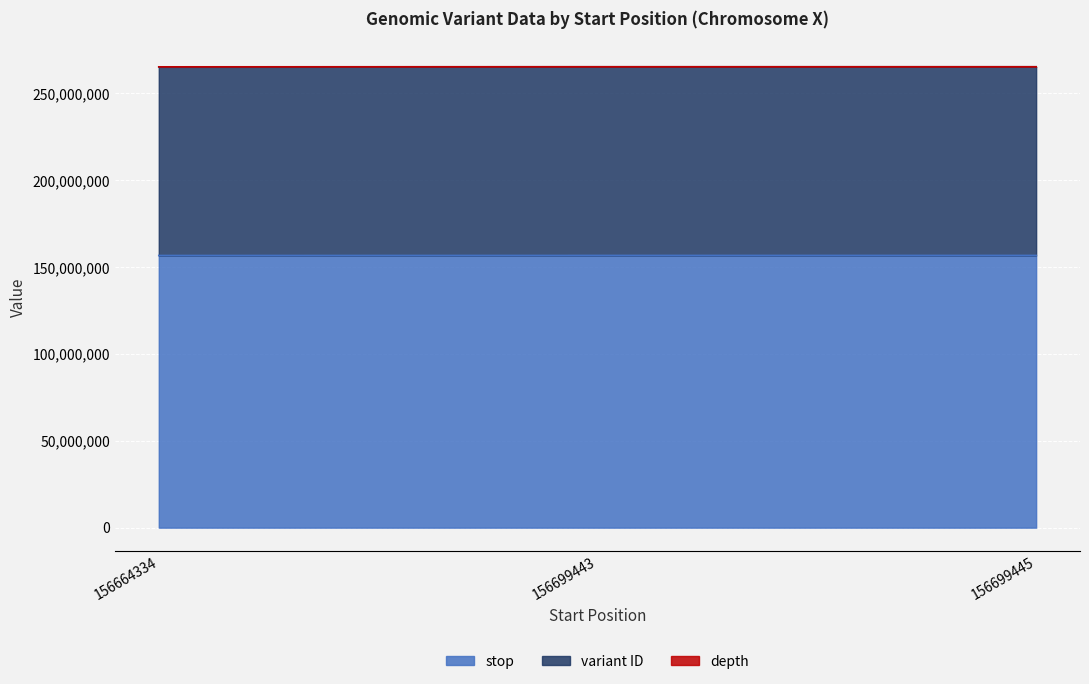

At which label does stop first exceed 156699444?

156699445